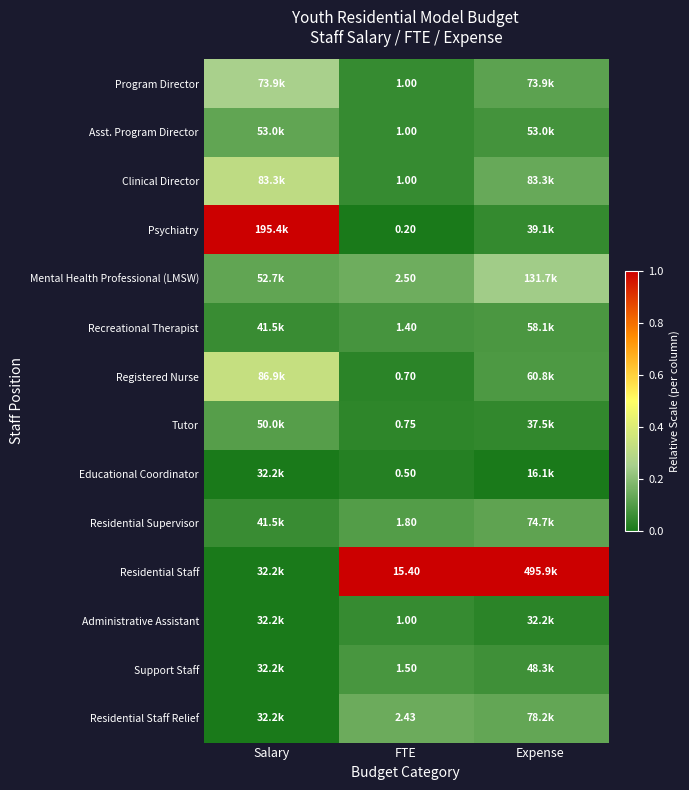

Which has a higher value, Salary or Expense?

Salary